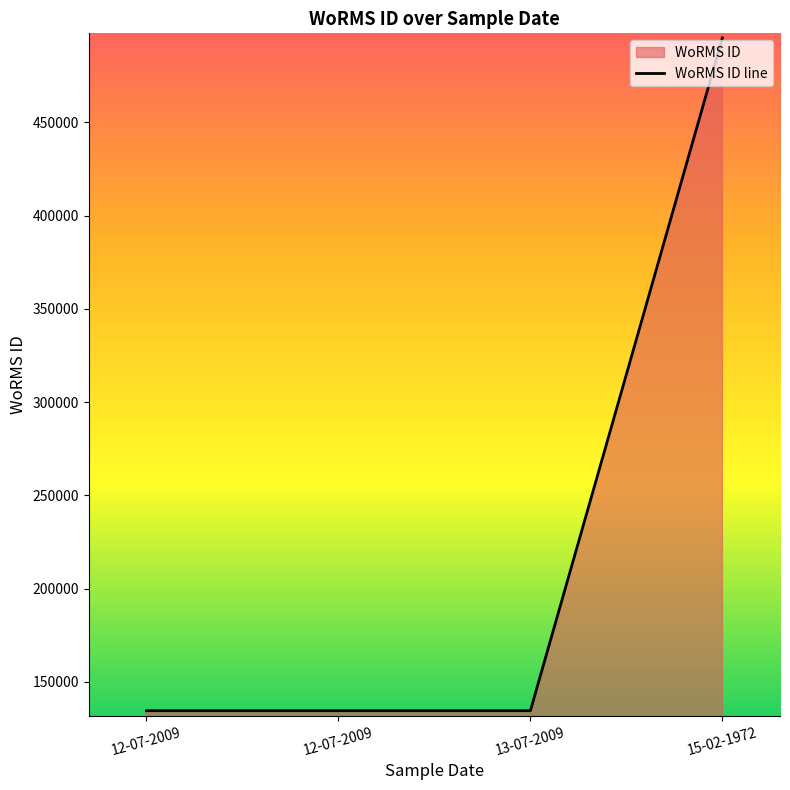

Rank the categories by value from lowest to highest.

12-07-2009, 12-07-2009, 13-07-2009, 15-02-1972